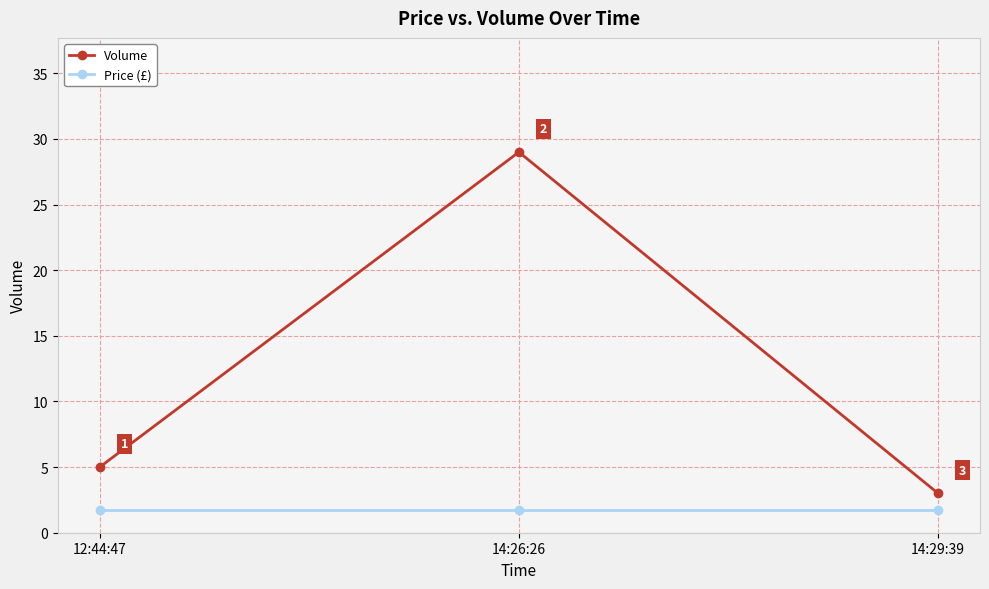

Count the number of categories in the chart.

3